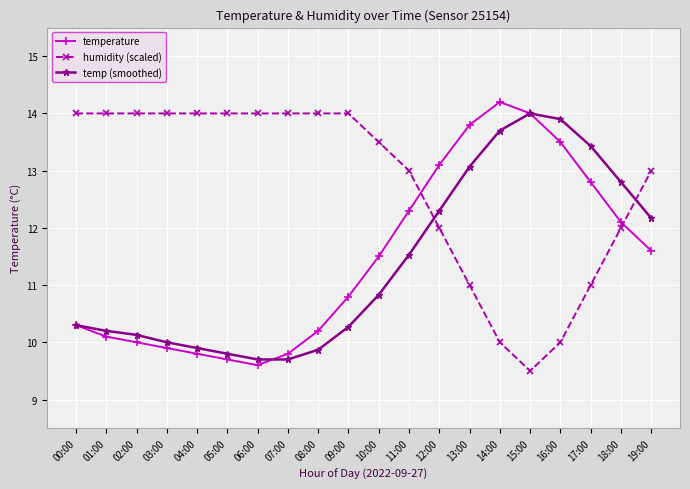

Does the chart have visible grid lines?

Yes